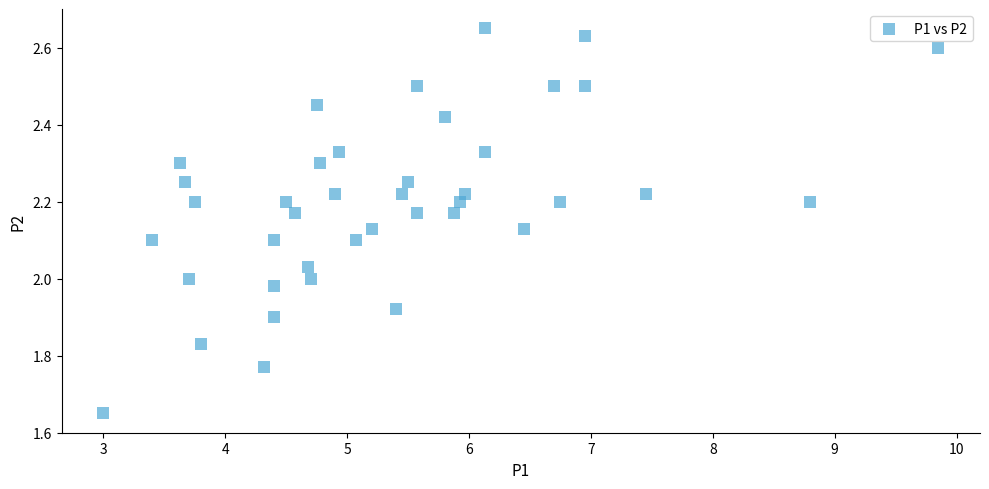

What is the range of Y values (max minus min)?

1.0